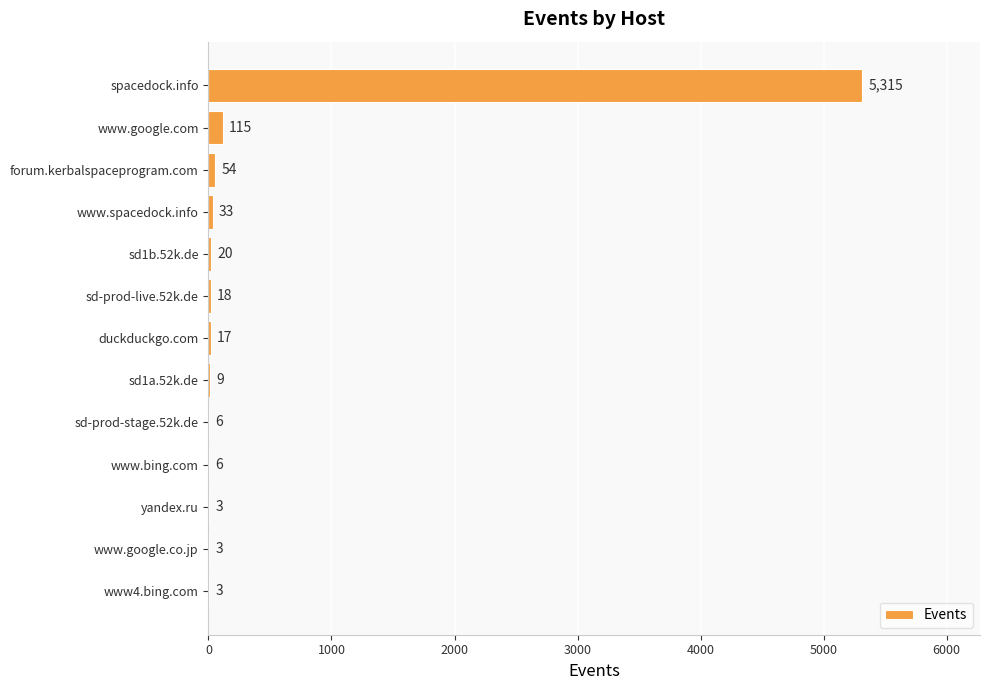

True or false: the data shows 18 at sd-prod-live.52k.de.

True